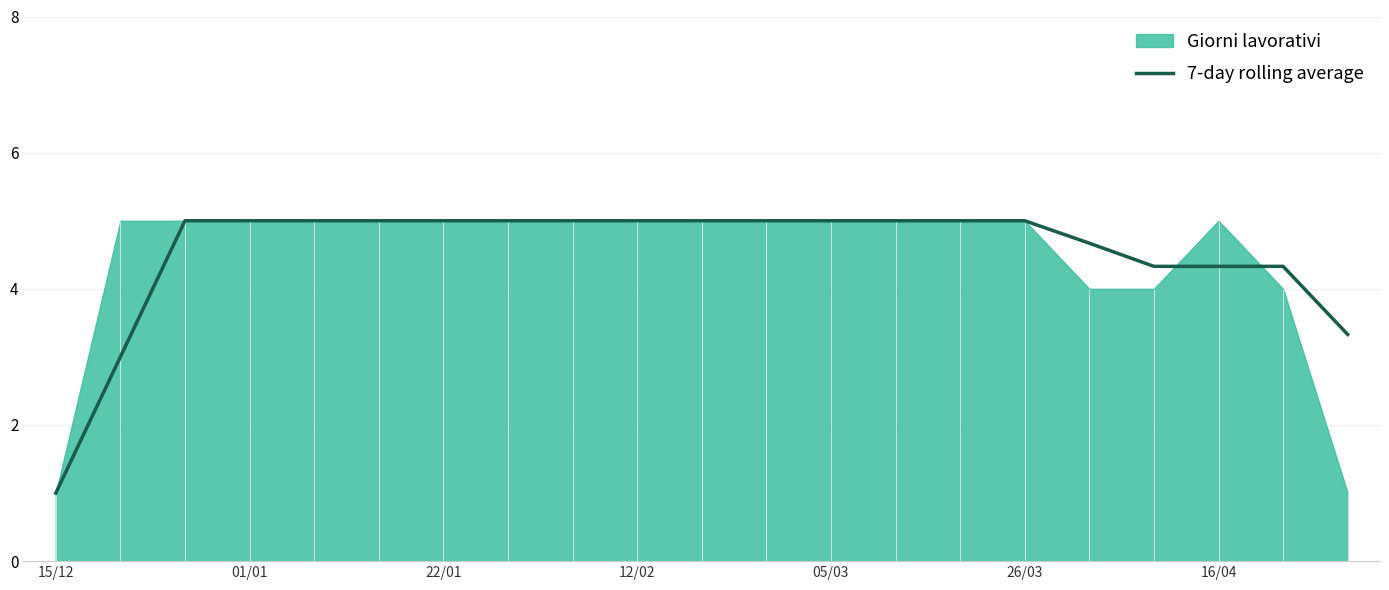

The value of 7-day rolling average at 16/04 is 4.3. True or false?

True